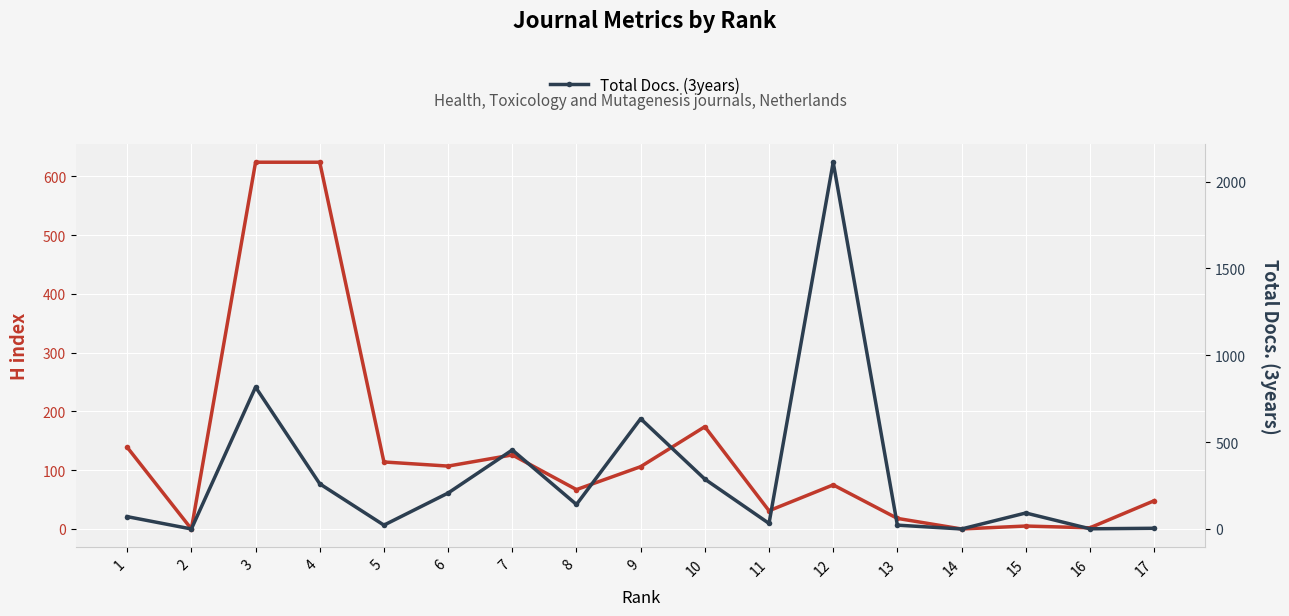

How many lines are shown in the chart?

2